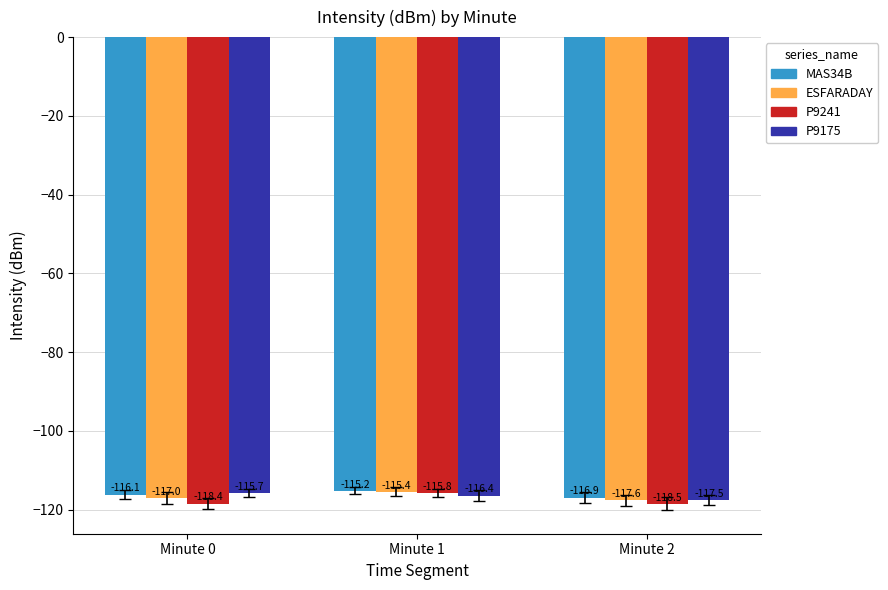

At which category is the sum across all series the highest?

Minute 1